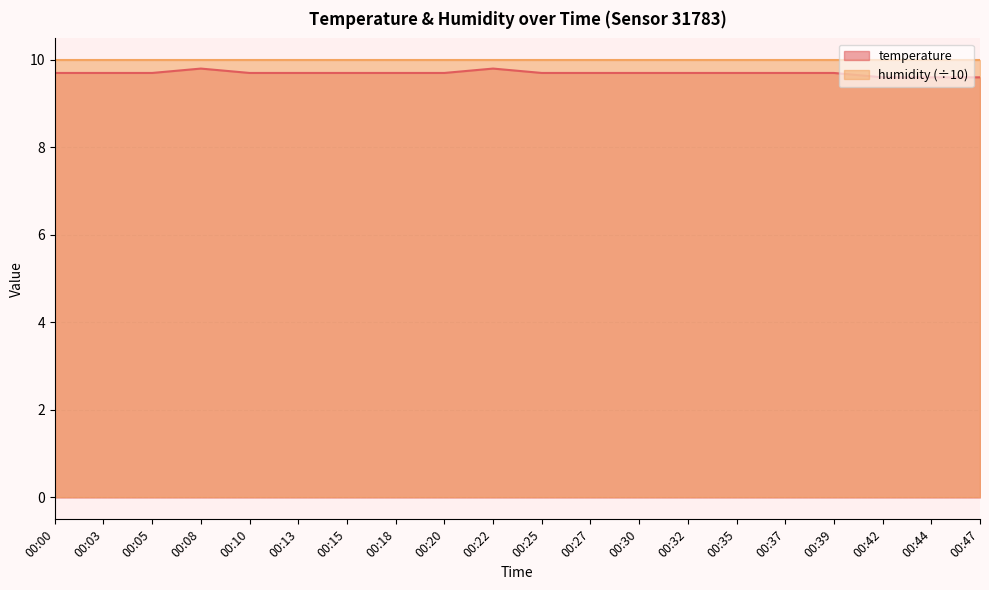

Does the chart display data point markers on the line(s)?

No